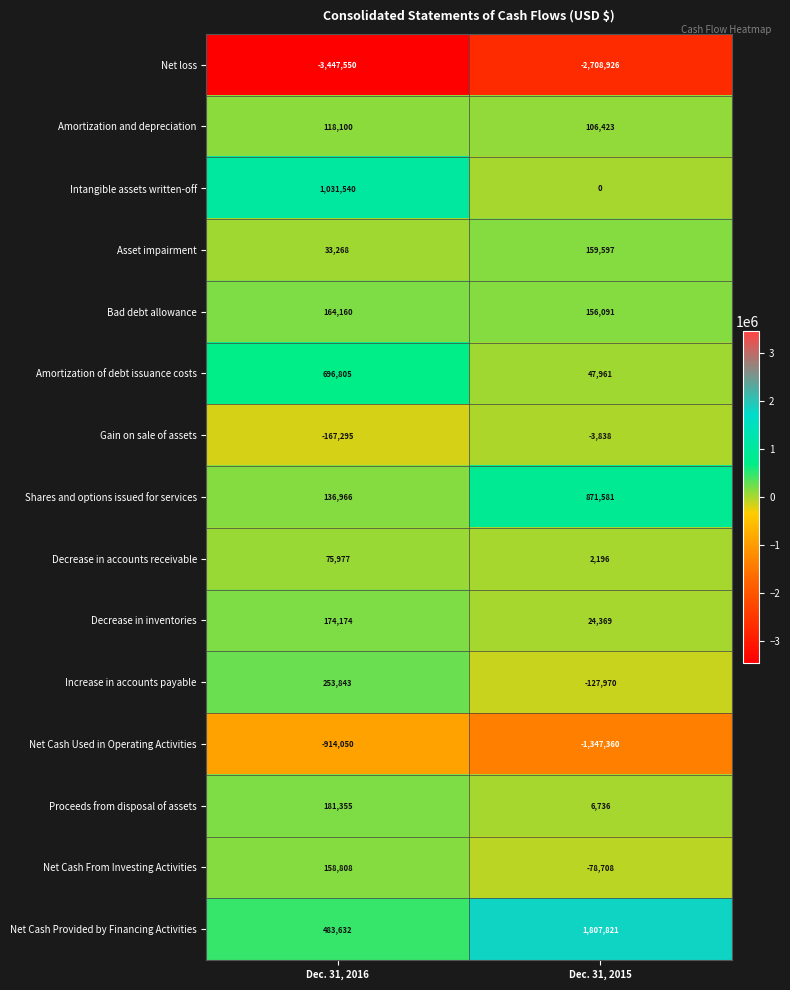

Which category has the highest value across all series?

Dec. 31, 2015